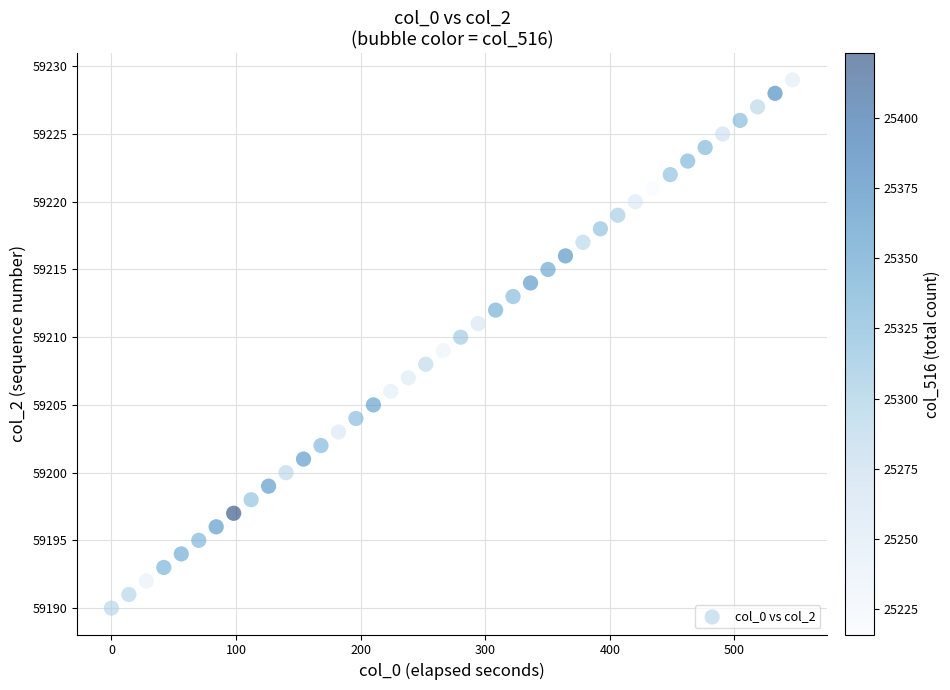

What is the range of Y values (max minus min)?

39